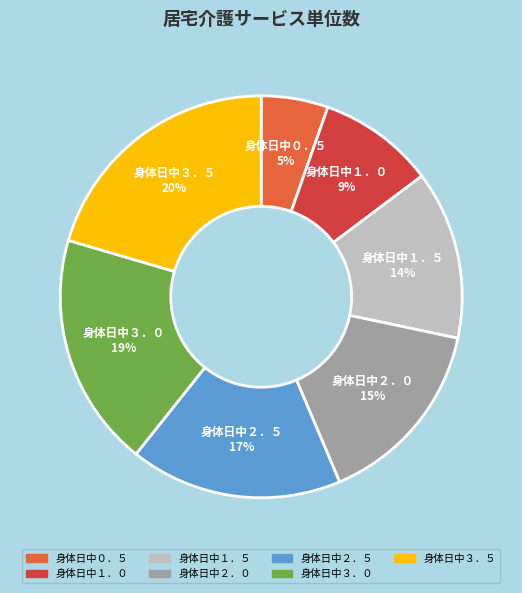

Is the sum of 身体日中２．０ and 身体日中１．５ greater than half?

No